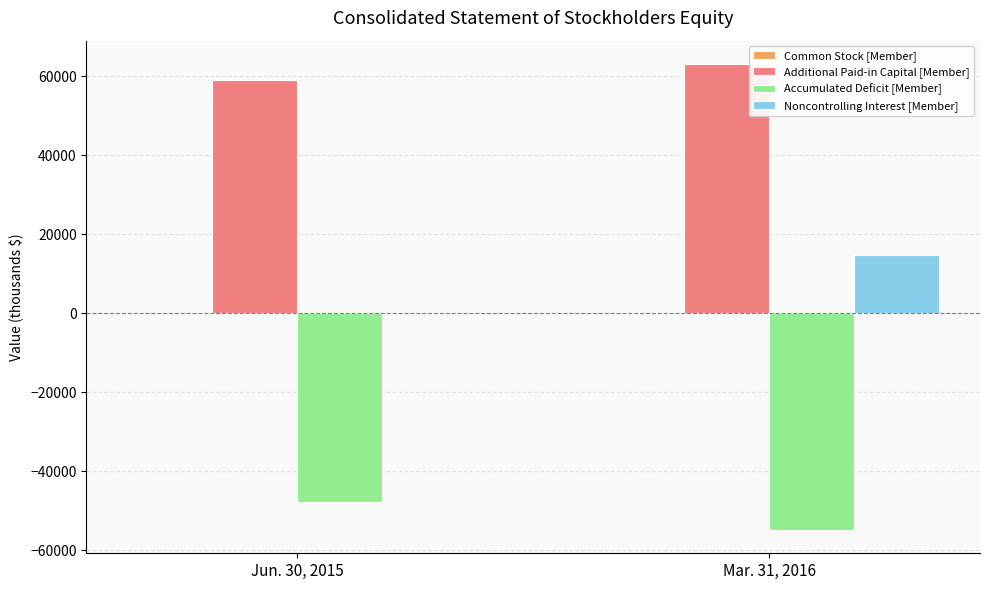

Which series has the widest spread of values?

Noncontrolling Interest [Member]